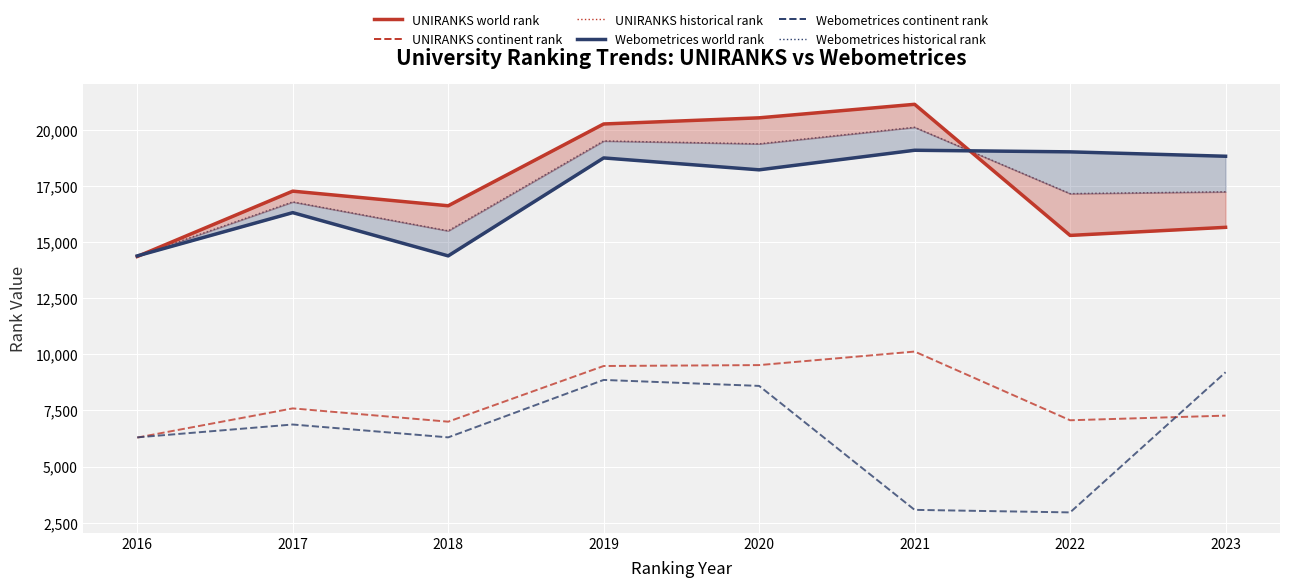

Reading left to right, transcribe all the data shown in this chart.

UNIRANKS world rank: 2016=14360.0	2017=17272.0	2018=16621.0	2019=20265.0	2020=20539.0	2021=21141.0	2022=15300.0	2023=15660.0
Webometrices world rank: 2016=14387.0	2017=16315.0	2018=14388.0	2019=18752.0	2020=18222.0	2021=19094.0	2022=19023.0	2023=18827.0
UNIRANKS continent rank: 2016=6292.0	2017=7593.0	2018=7001.0	2019=9482.0	2020=9522.0	2021=10125.0	2022=7064.0	2023=7271.0
Webometrices continent rank: 2016=6302.0	2017=6875.0	2018=6302.0	2019=8861.0	2020=8595.0	2021=3072.0	2022=2959.0	2023=9203.0
UNIRANKS historical rank: 2016=14373.5	2017=16793.5	2018=15504.5	2019=19508.5	2020=19380.5	2021=20117.5	2022=17161.5	2023=17243.5
Webometrices historical rank: 2016=14373.5	2017=16793.5	2018=15504.5	2019=19508.5	2020=19380.5	2021=20117.5	2022=17161.5	2023=17243.5